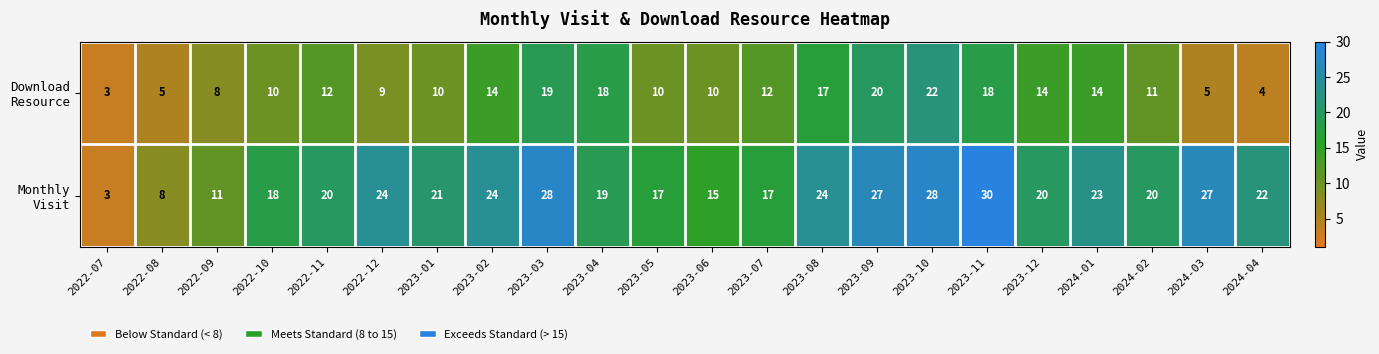

What is the greatest value displayed?

30